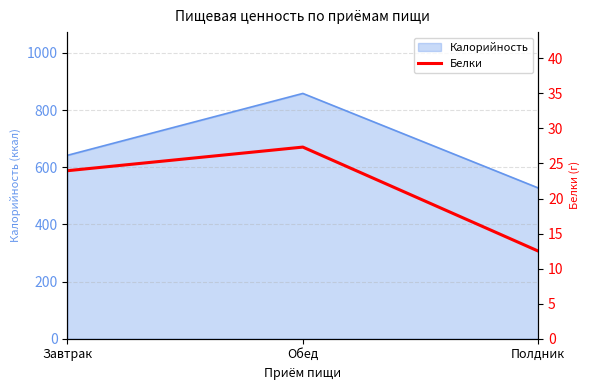

What is the lowest value of the Калорийность series?

527.5